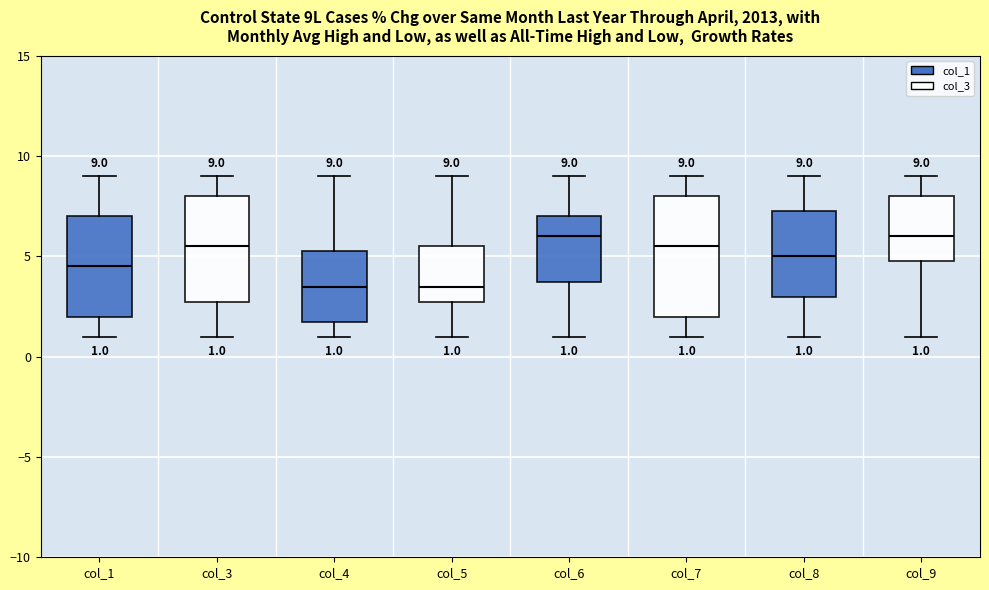

Which box is the tallest, from its lower edge to its upper edge?

col_7